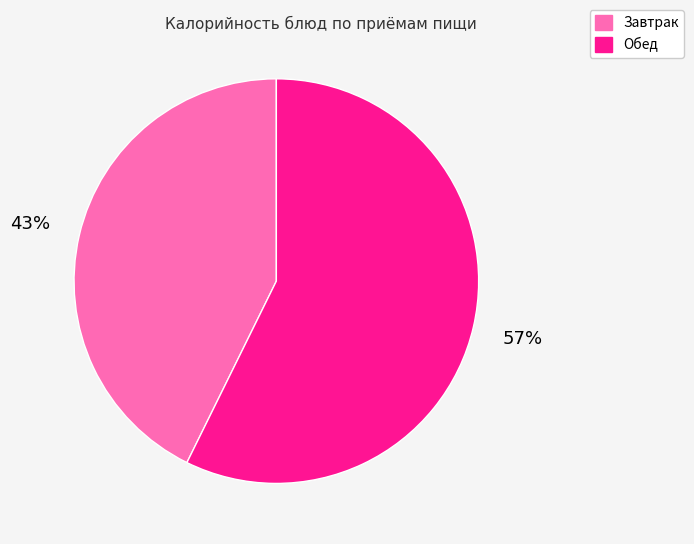

To the nearest percent, what is the combined percentage of Обед and Завтрак?

100%